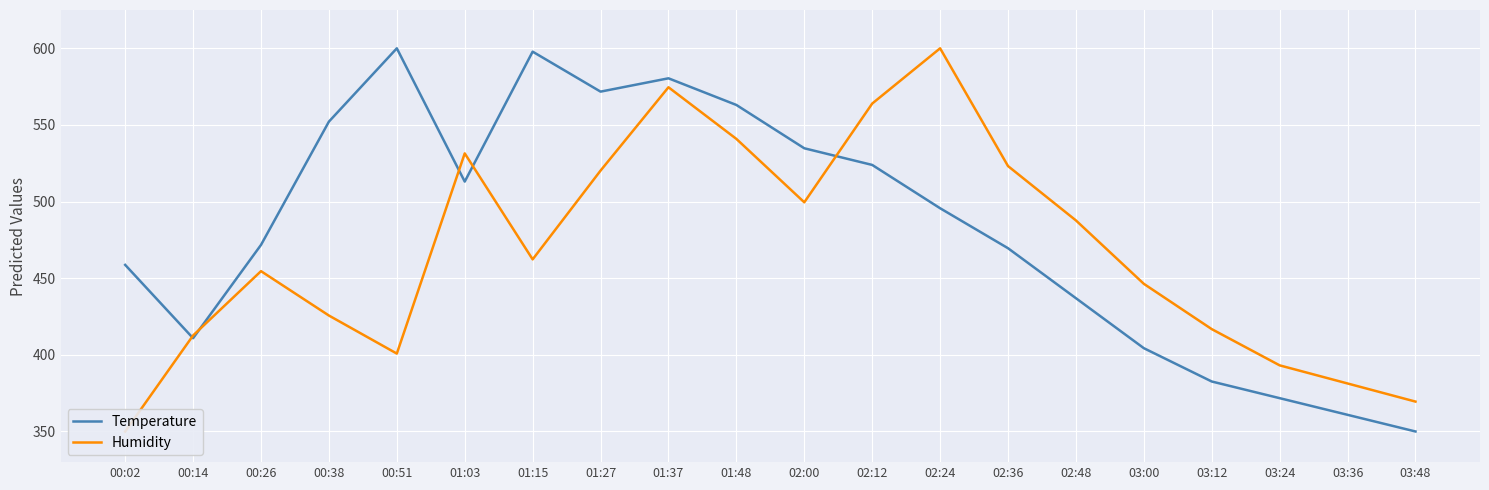

Reading left to right, extract all data points from this chart.

Temperature: 00:02=458.7	00:14=410.9	00:26=471.7	00:38=552.2	00:51=600.0	01:03=513.0	01:15=597.8	01:27=571.7	01:37=580.4	01:48=563.0	02:00=534.8	02:12=523.9	02:24=495.7	02:36=469.6	02:48=437.0	03:00=404.3	03:12=382.6	03:24=371.7	03:36=360.9	03:48=350.0
Humidity: 00:02=350.0	00:14=412.6	00:26=454.6	00:38=425.7	00:51=400.8	01:03=531.4	01:15=462.3	01:27=520.2	01:37=574.6	01:48=540.9	02:00=499.5	02:12=563.9	02:24=600.0	02:36=523.2	02:48=487.7	03:00=446.3	03:12=416.8	03:24=393.1	03:36=381.3	03:48=369.5